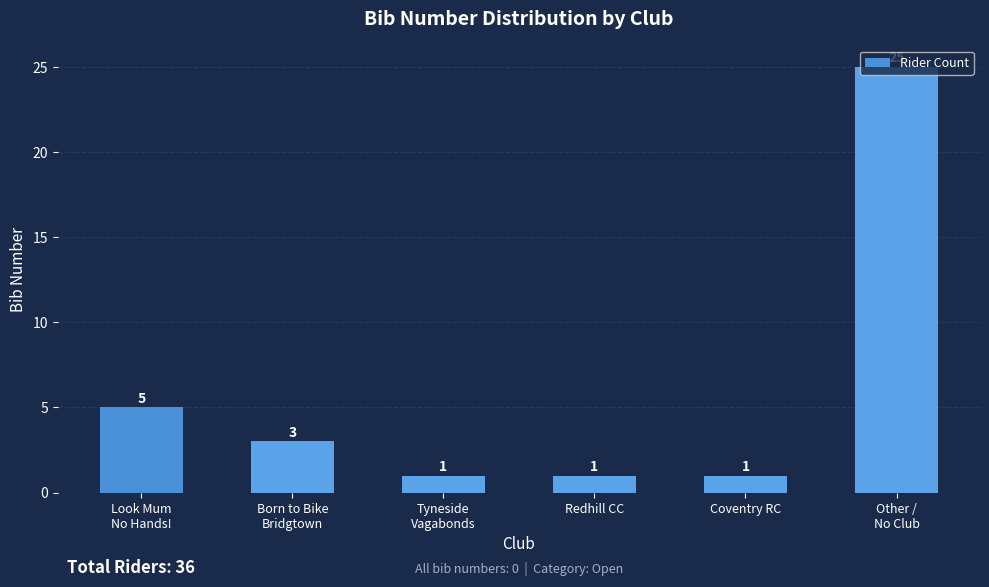

What is the value of the 6th bar from the left?

25